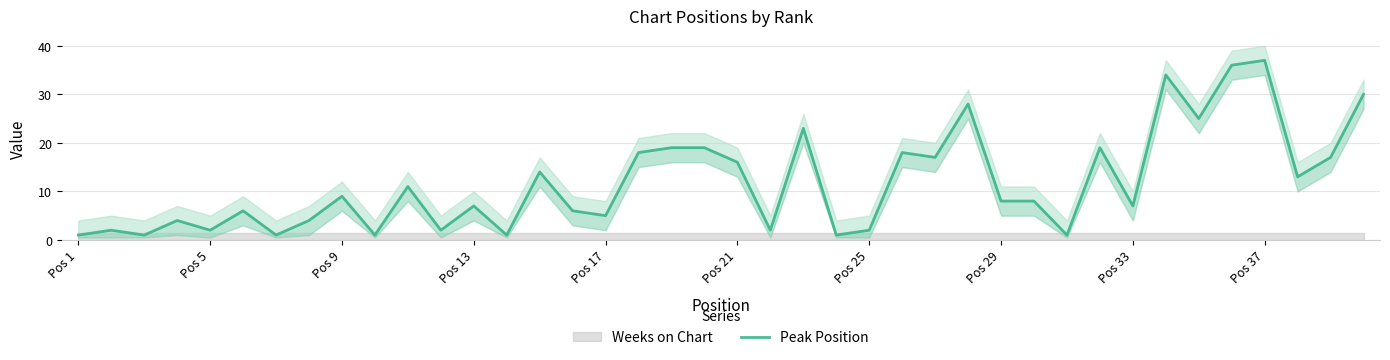

How many points are lower than both their immediate neighbors (excluding endpoints)?

14